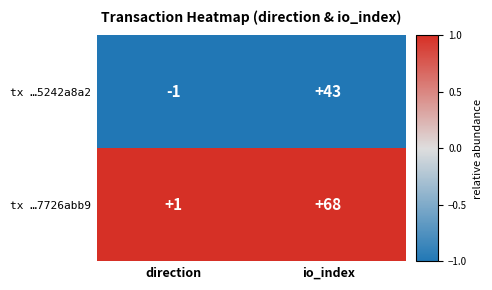

The tx …7726abb9 series shows 68 at io_index. True or false?

True